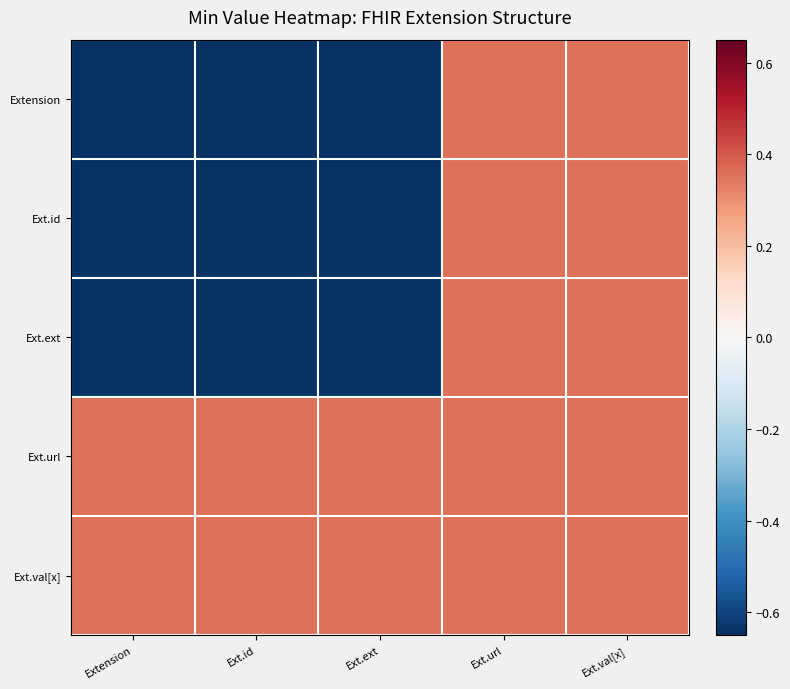

Between Extension and Ext.url, which series saw the biggest shift?

Extension